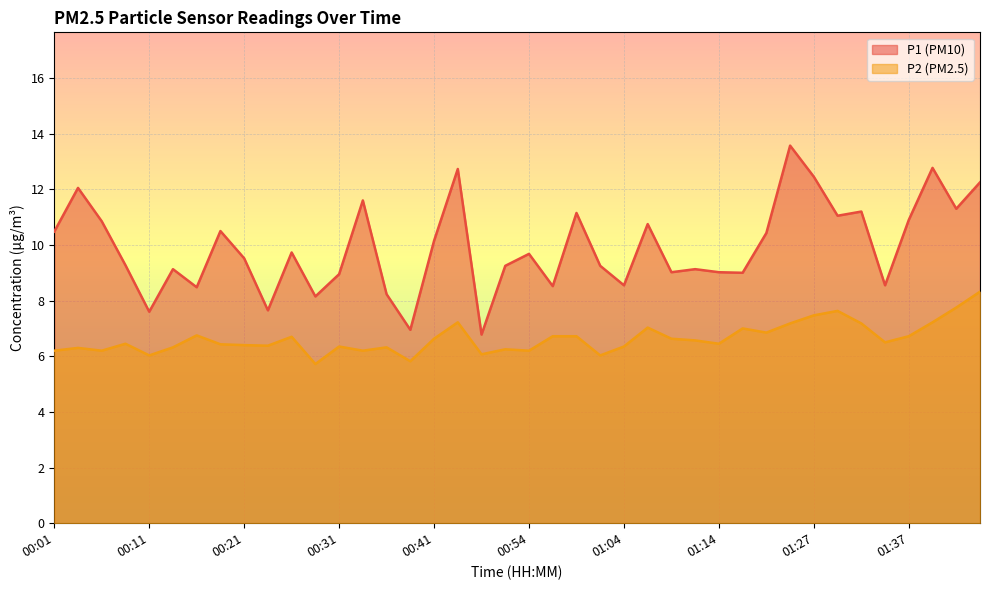

Which series has the widest spread of values?

P1 (PM10)